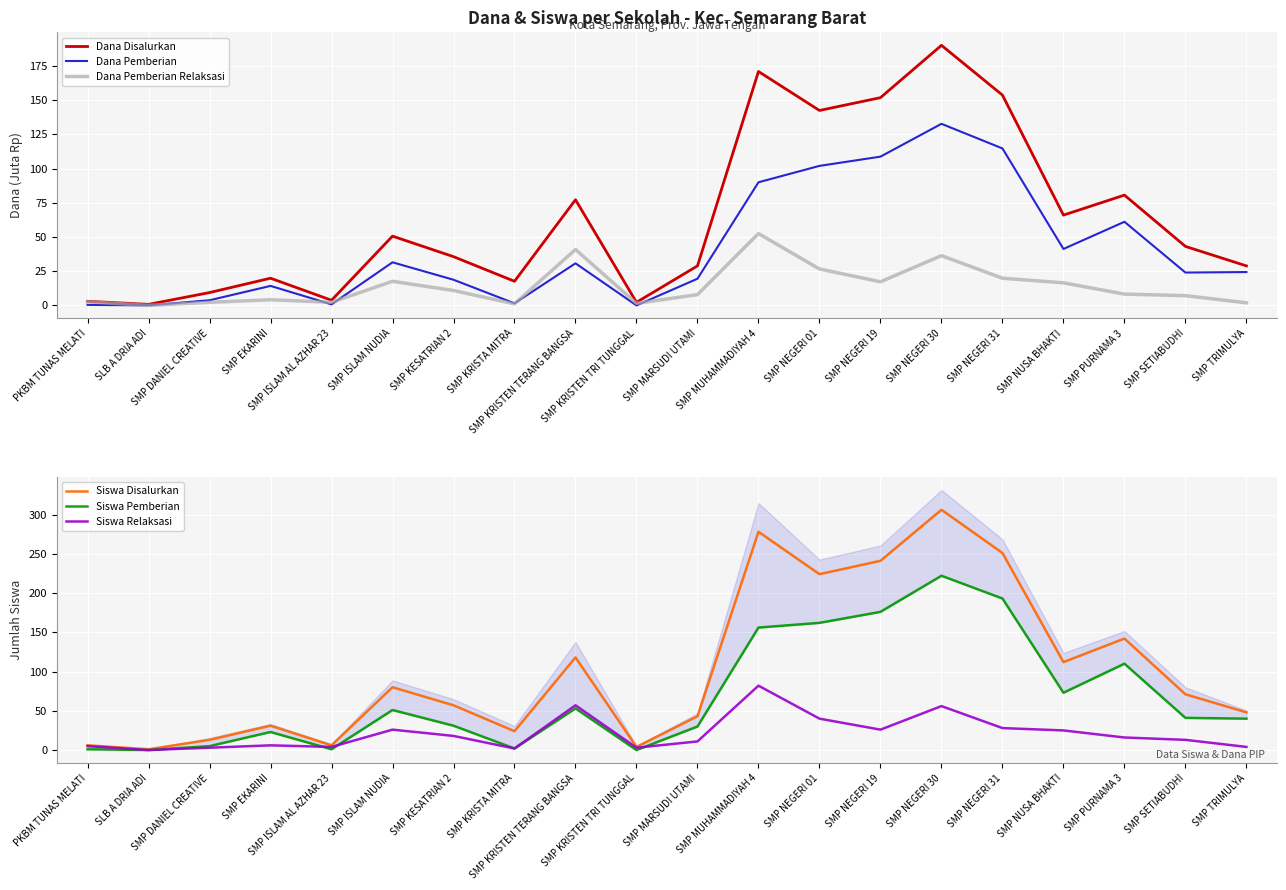

What position from the right is SMP ISLAM AL AZHAR 23?

16